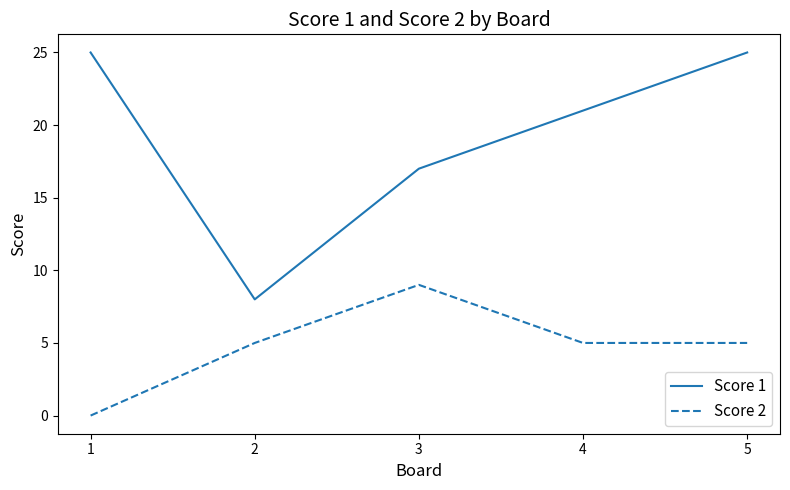

True or false: Score 2 has more than 2 interior local peaks.

False